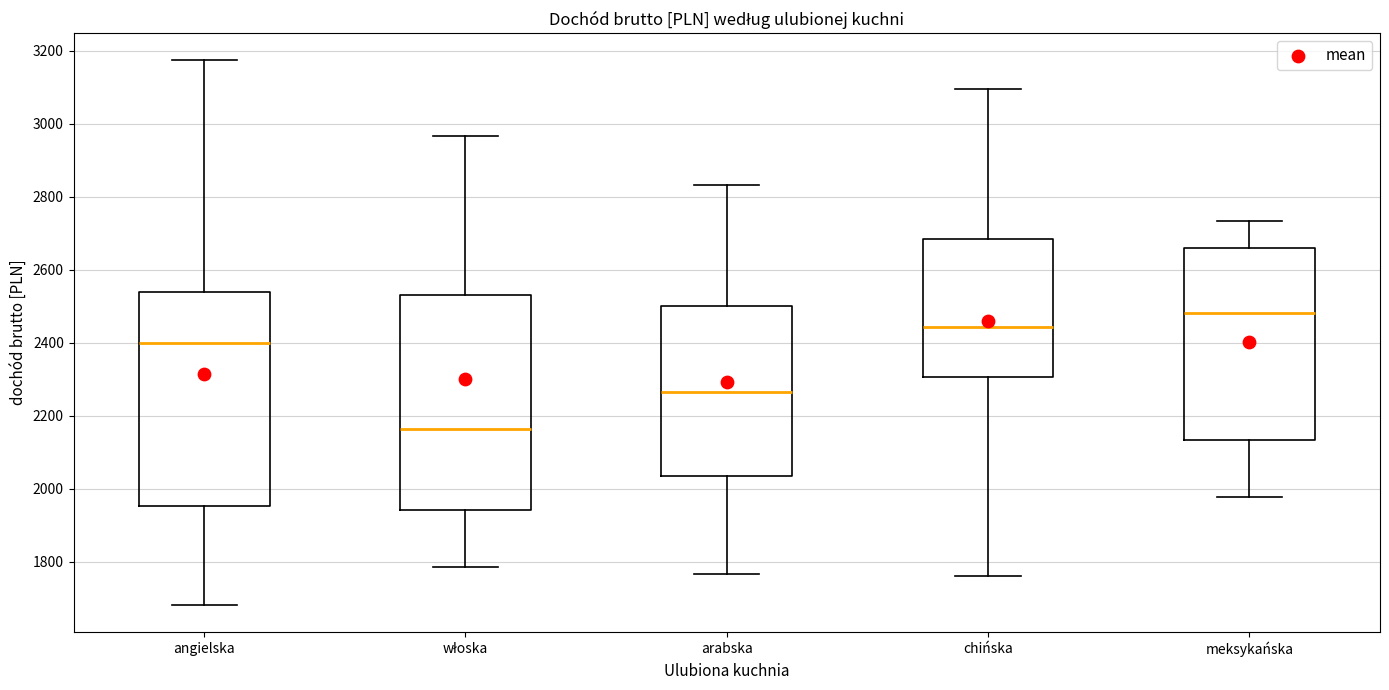

Reading left to right, read every box against the y-axis: the position of its median line, the range the box covers, and the ends of its whiskers. The values are not printed on the chart, so give them approximately, as read against the axis.

angielska: median 2400, box 1960 to 2540, whiskers 1680 to 3180
włoska: median 2160, box 1940 to 2540, whiskers 1780 to 2960
arabska: median 2260, box 2040 to 2500, whiskers 1760 to 2840
chińska: median 2440, box 2300 to 2680, whiskers 1760 to 3100
meksykańska: median 2480, box 2140 to 2660, whiskers 1980 to 2740